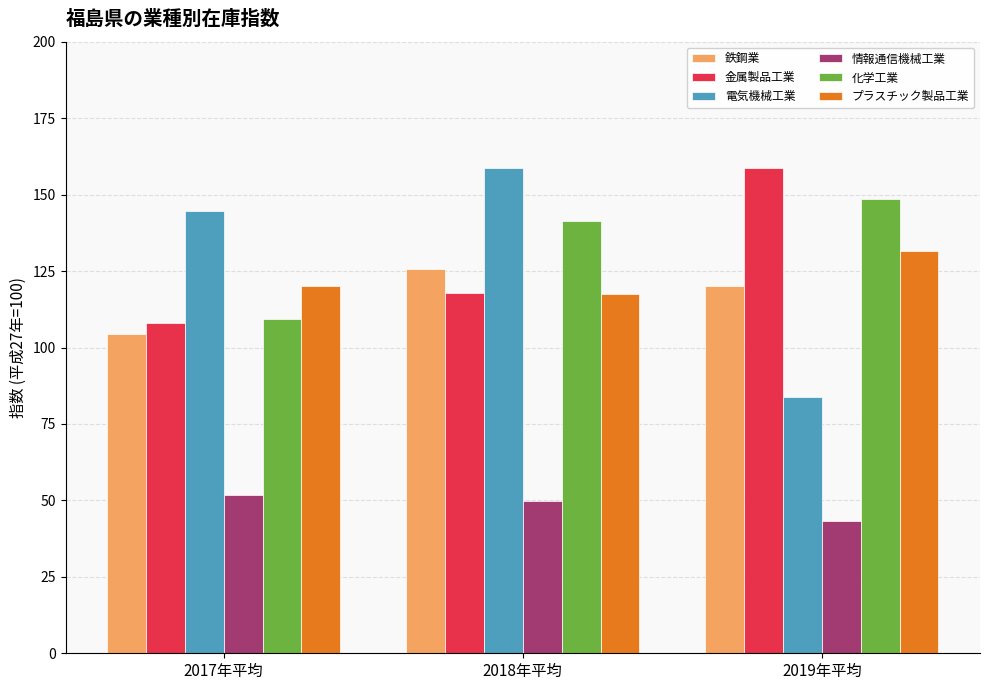

Reading left to right, list all the values displayed in this chart.

鉄鋼業: 2017年平均=104.6	2018年平均=125.6	2019年平均=120.3
金属製品工業: 2017年平均=108.0	2018年平均=117.7	2019年平均=158.9
電気機械工業: 2017年平均=144.8	2018年平均=158.6	2019年平均=83.7
情報通信機械工業: 2017年平均=51.9	2018年平均=49.7	2019年平均=43.3
化学工業: 2017年平均=109.4	2018年平均=141.4	2019年平均=148.7
プラスチック製品工業: 2017年平均=120.3	2018年平均=117.4	2019年平均=131.5